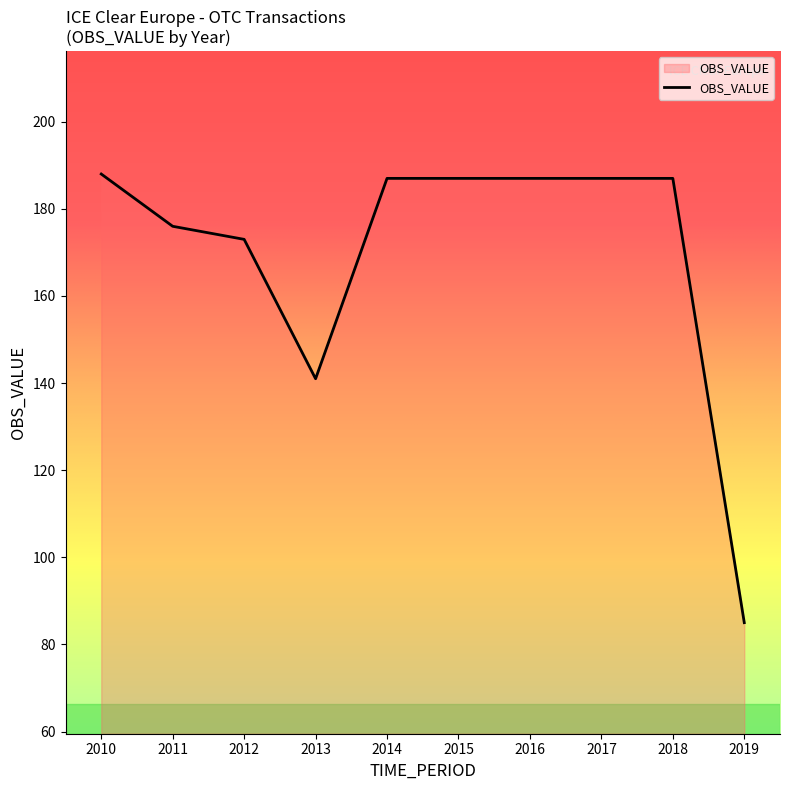

What is the change in value from 2016 to 2019?

-102